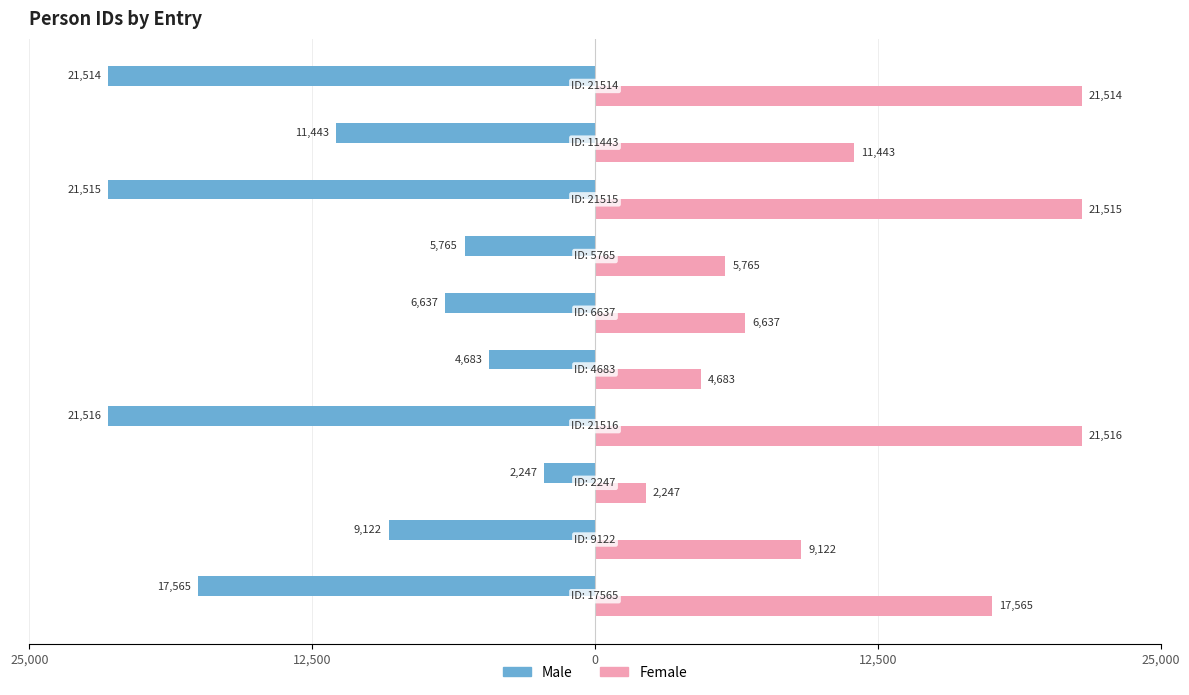

What are all the series names shown in the legend?

Male, Female